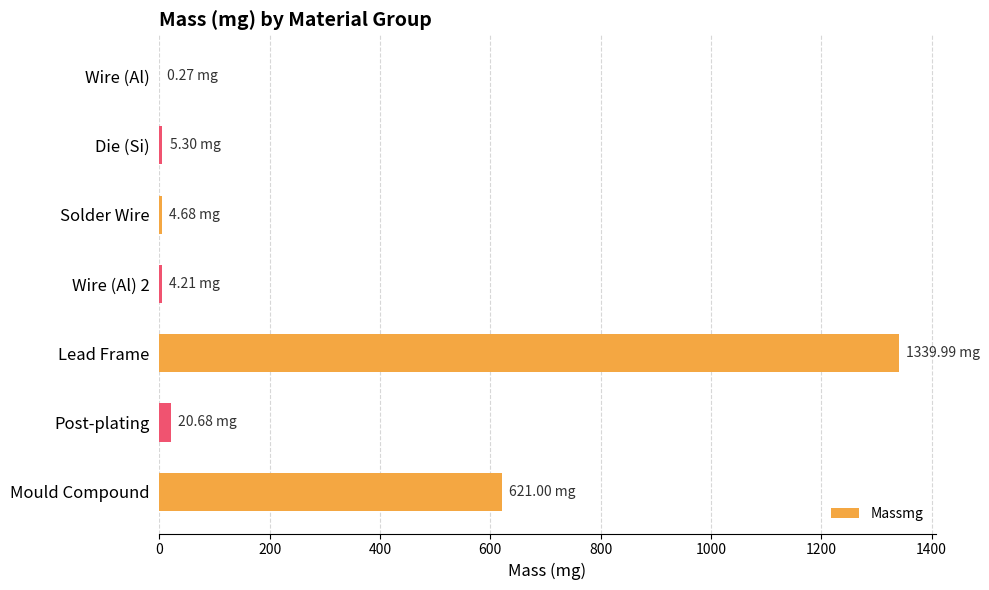

Which label corresponds to the largest value in the chart?

Lead Frame